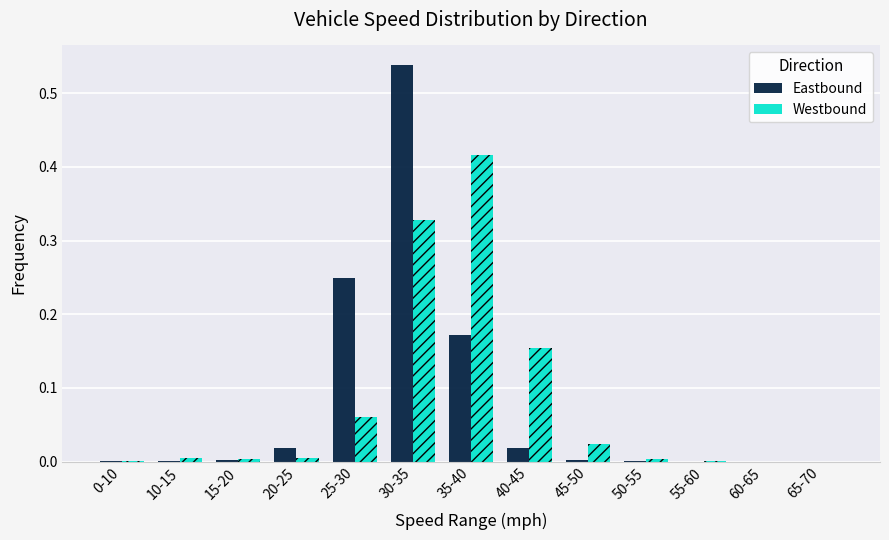

The Westbound series shows 0.0 at 55-60. True or false?

True